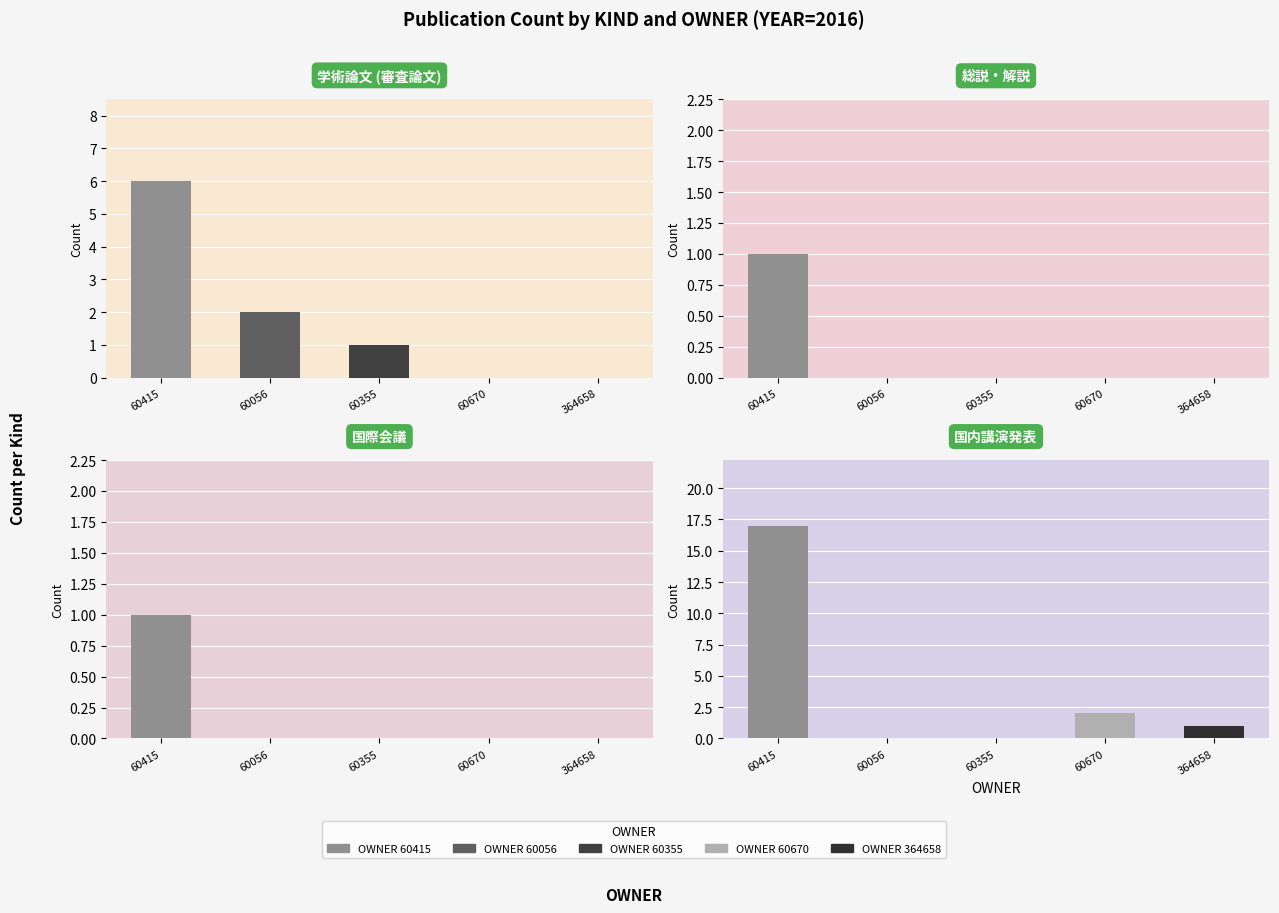

The 総説・解説 series shows 0 at 国内講演発表. True or false?

True